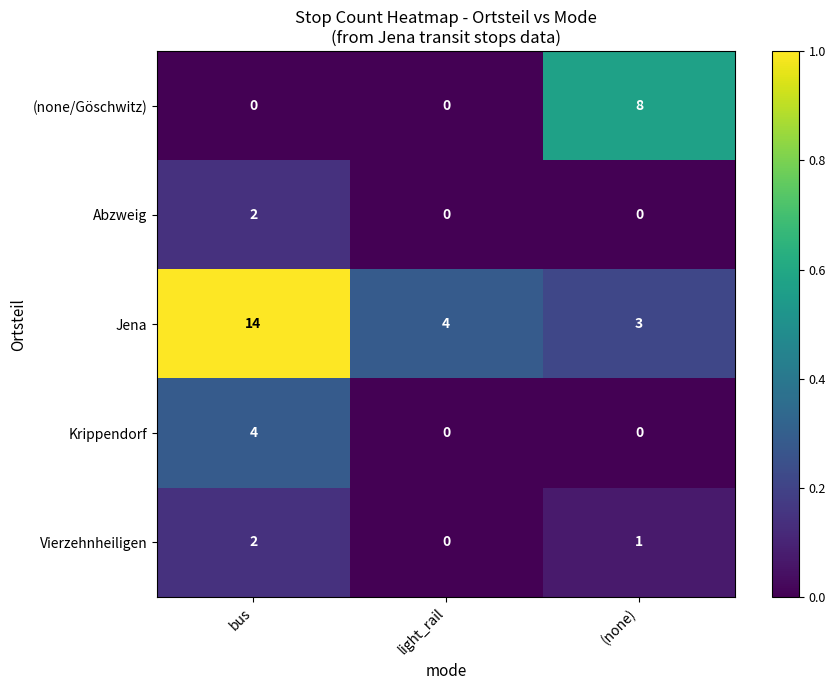

What is the sum of the Jena values at bus and (none)?

17